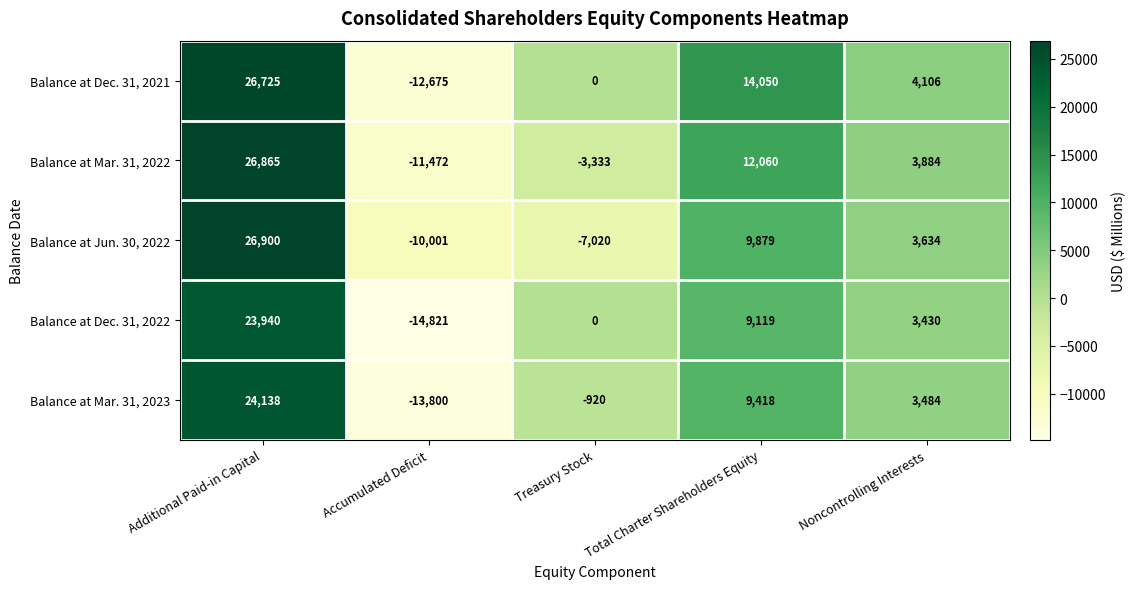

How many categories are shown in the chart?

5